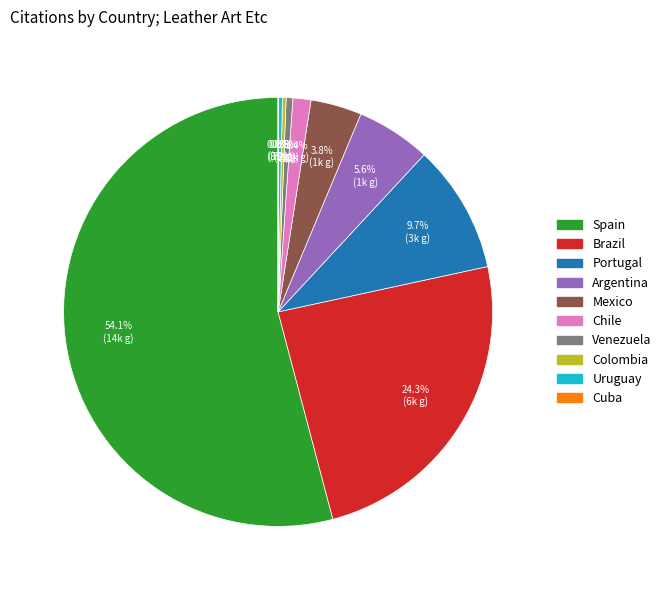

To the nearest percent, what is the difference between the largest and smallest slice percentages?

54%